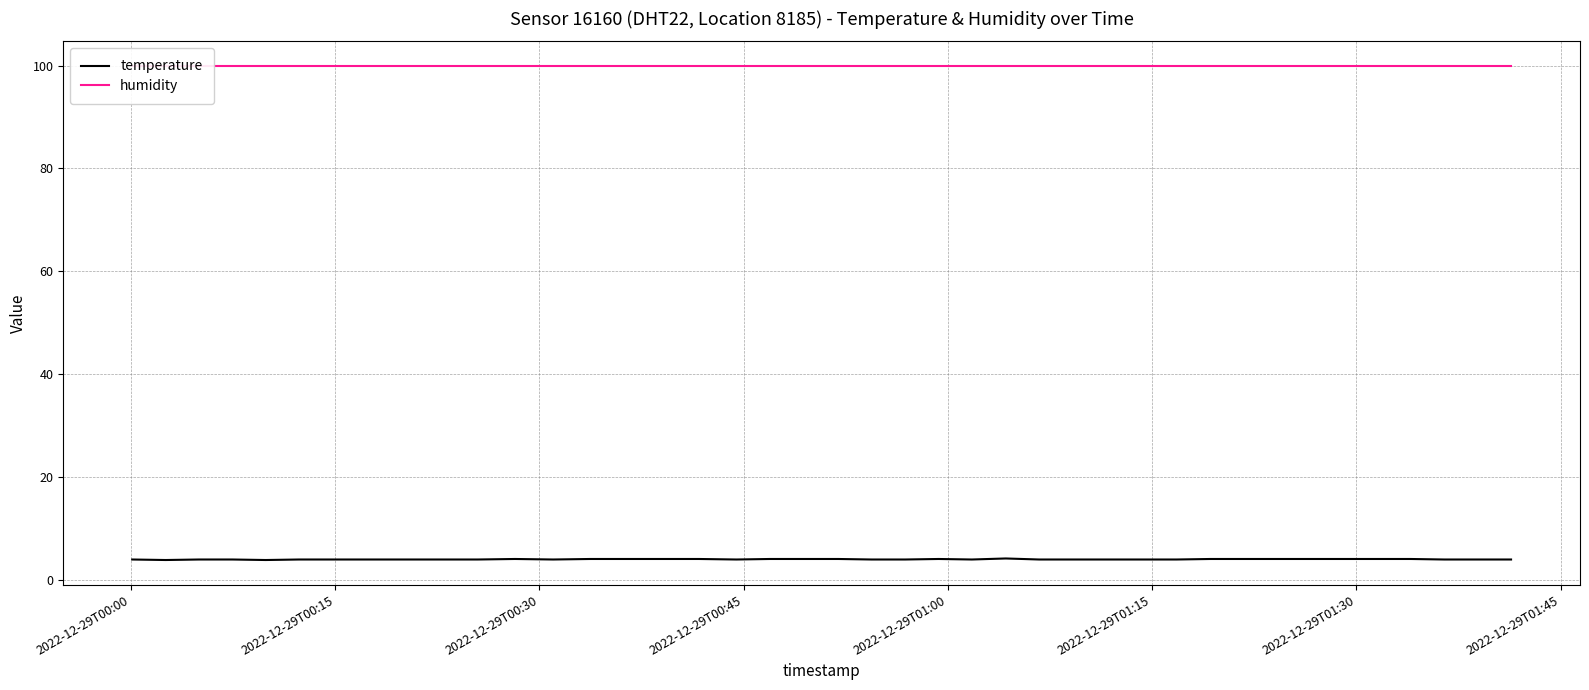

What is the minimum value for temperature?

3.9